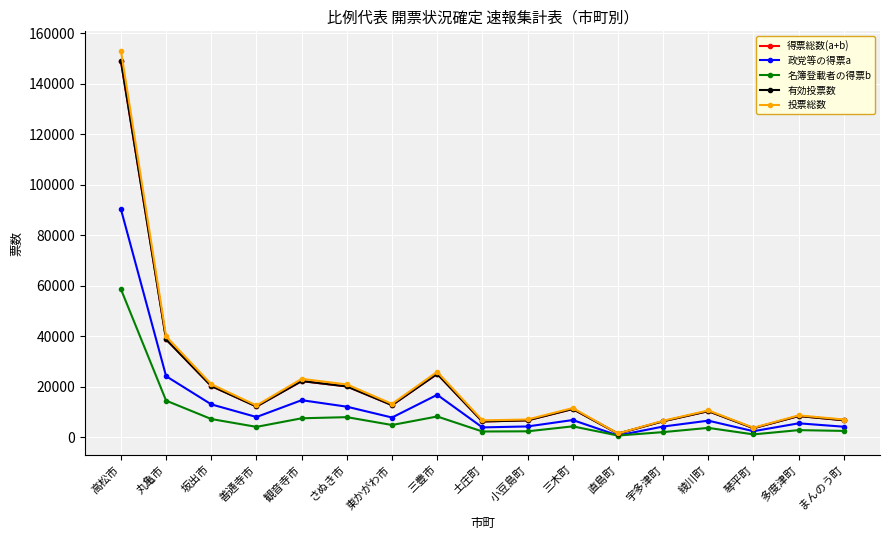

At which label does 政党等の得票a first exceed 6870?

高松市